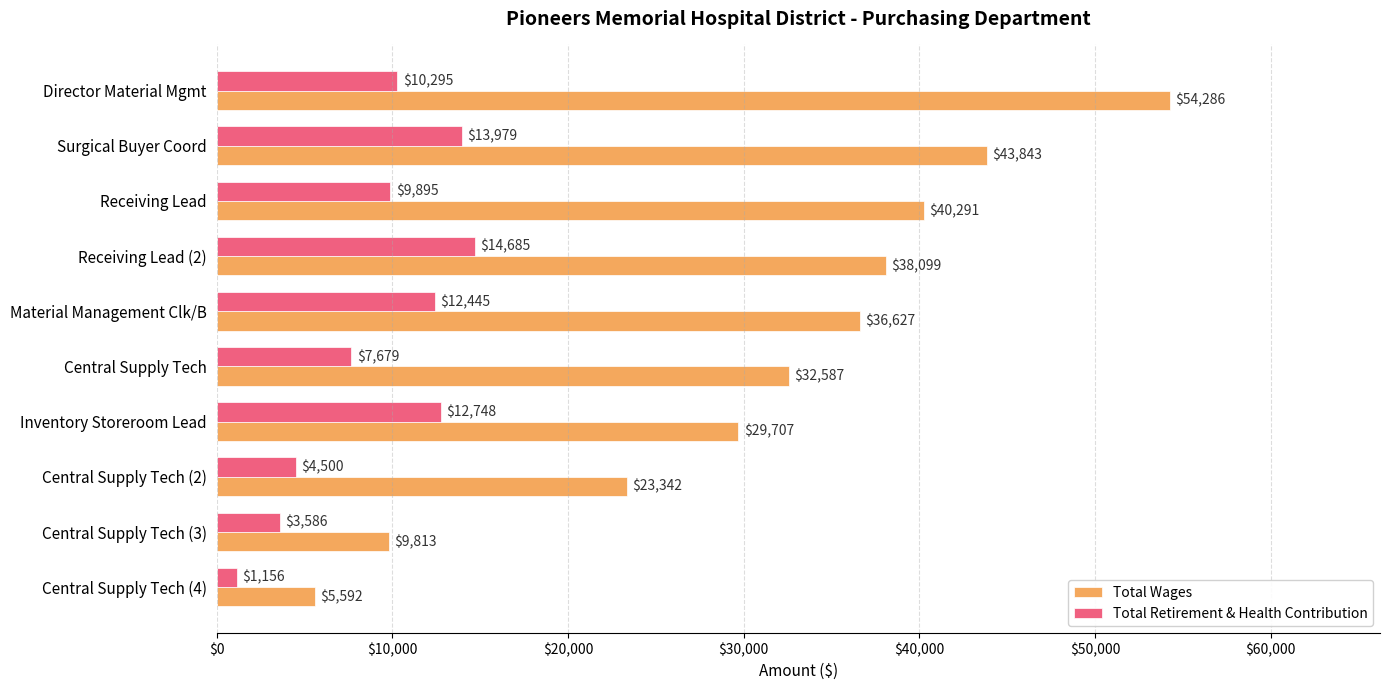

Which category has the highest value across all series?

Director Material Mgmt